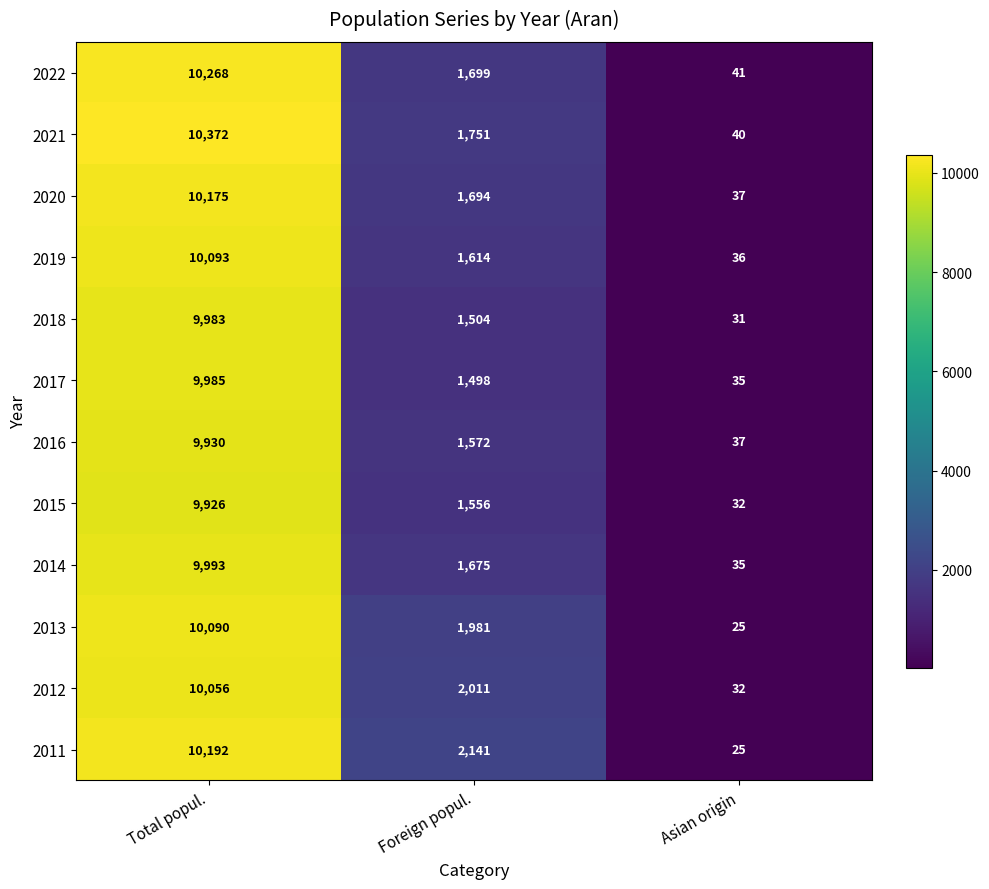

Which series has the widest spread of values?

2021